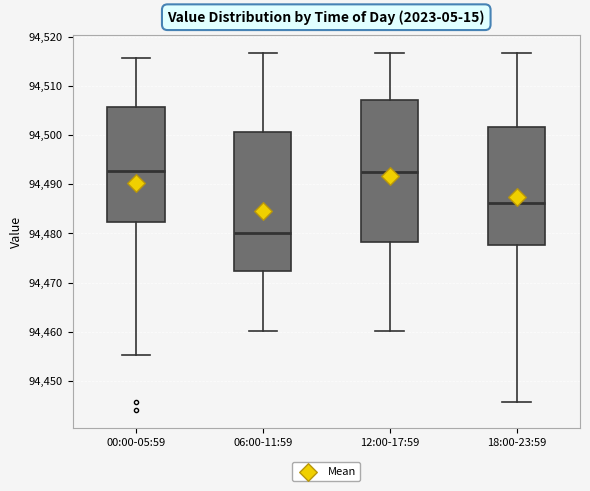

Reading left to right, transcribe this box plot: for each box, give where its median line is, the range the box spans, and where its two whiskers end, as read against the y-axis. The values are not printed on the chart, so give them approximately, as read against the axis.

00:00-05:59: median 94493, box 94482 to 94506, whiskers 94455 to 94516
06:00-11:59: median 94480, box 94472 to 94501, whiskers 94460 to 94517
12:00-17:59: median 94493, box 94478 to 94507, whiskers 94460 to 94517
18:00-23:59: median 94486, box 94478 to 94502, whiskers 94446 to 94517